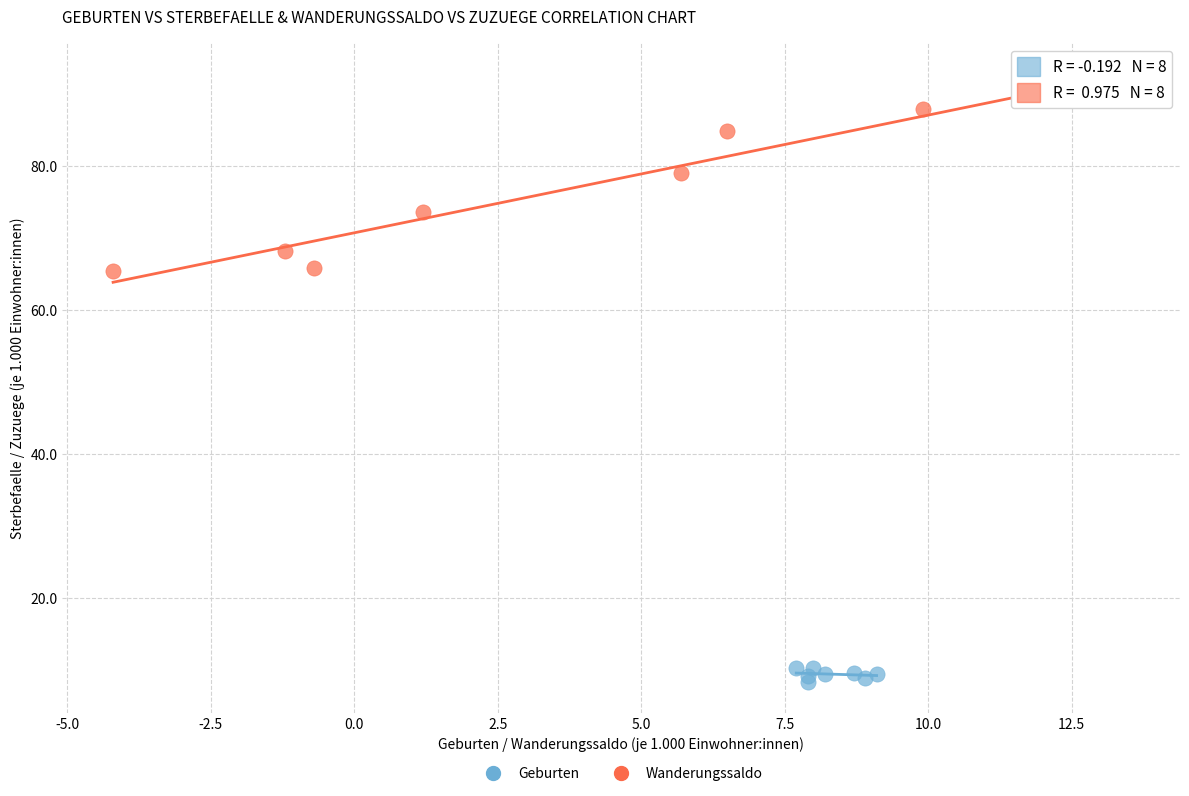

Which series has the largest Y range (max minus min)?

Wanderungssaldo